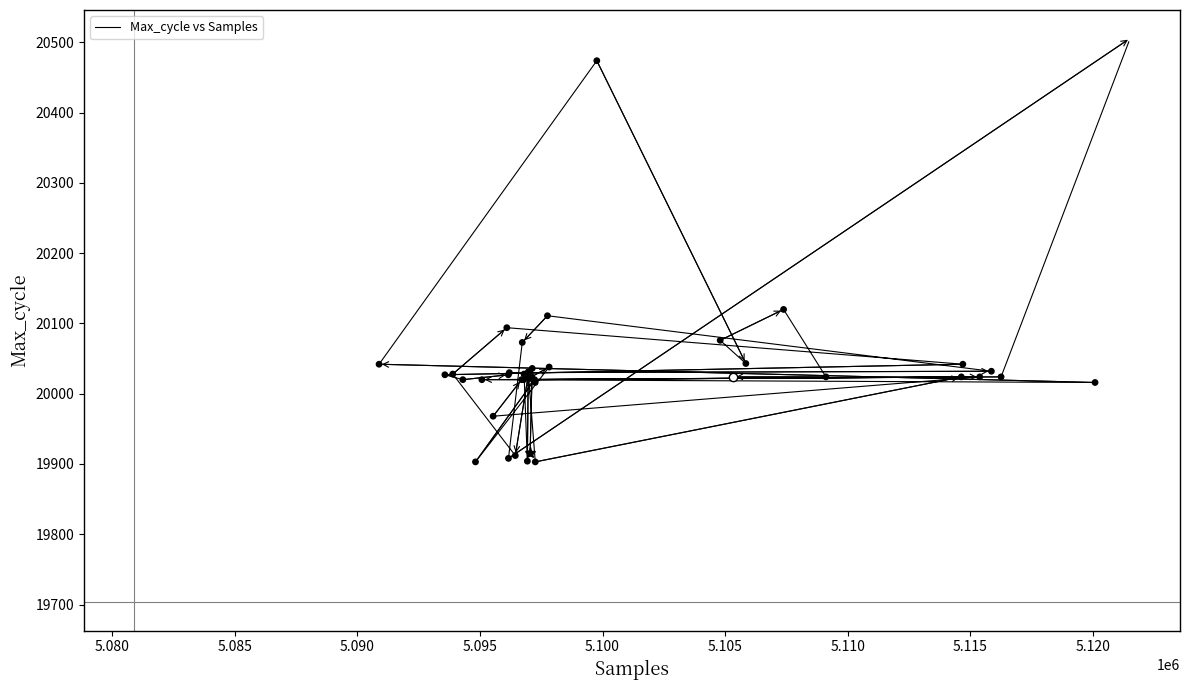

What Y value in the scatter plot is closest to 20204?

20120